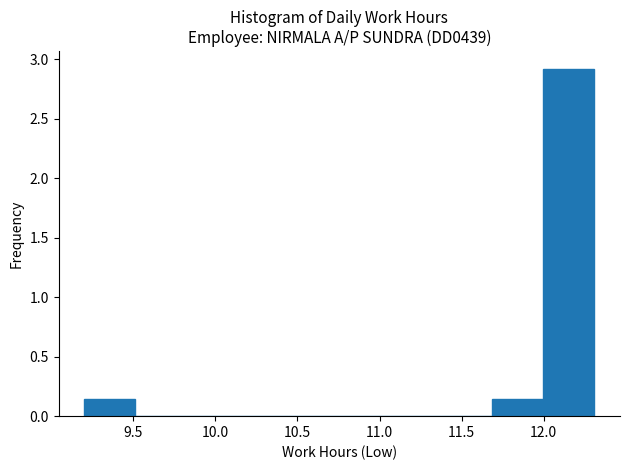

Which range on the x-axis has the tallest bar?

12.00 to 12.30